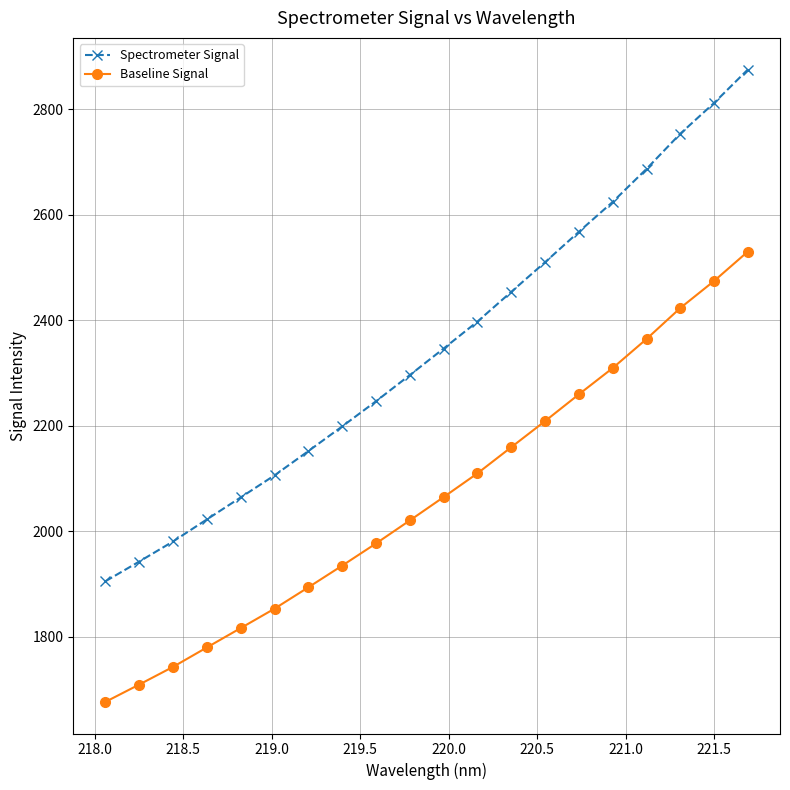

What is the maximum value for Spectrometer Signal?

2875.2